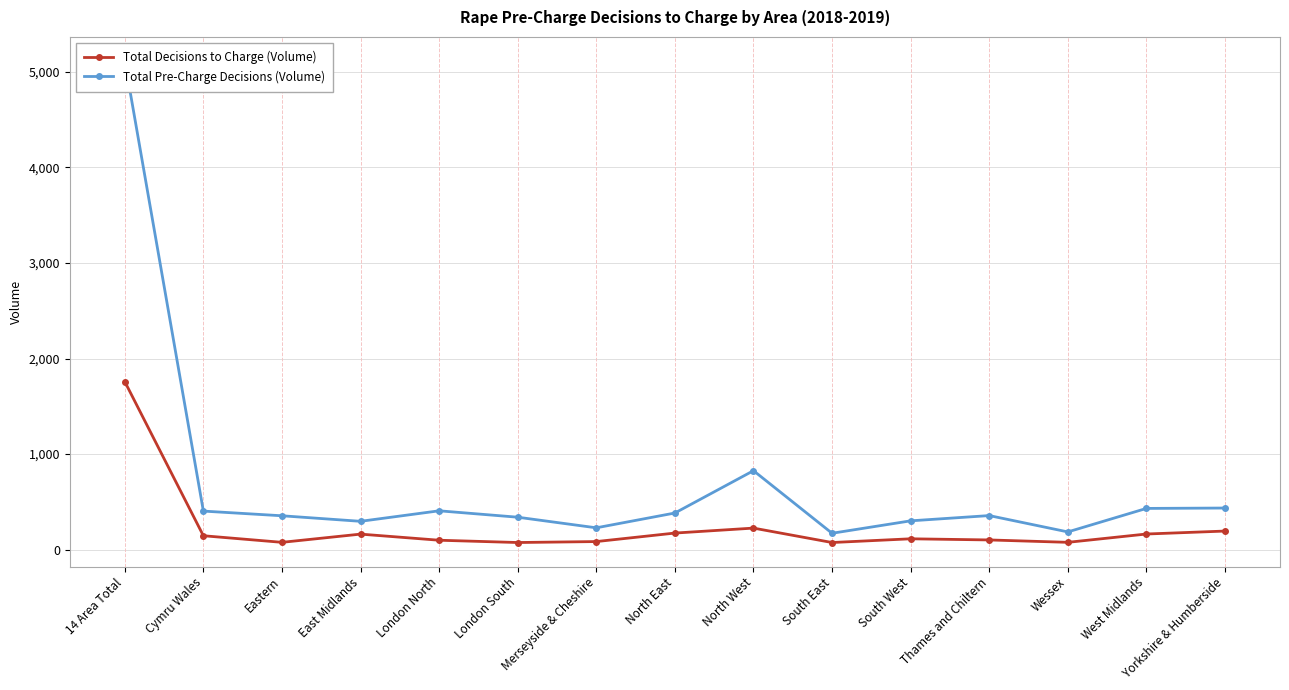

What is the lowest value of the Total Decisions to Charge (Volume) series?

74